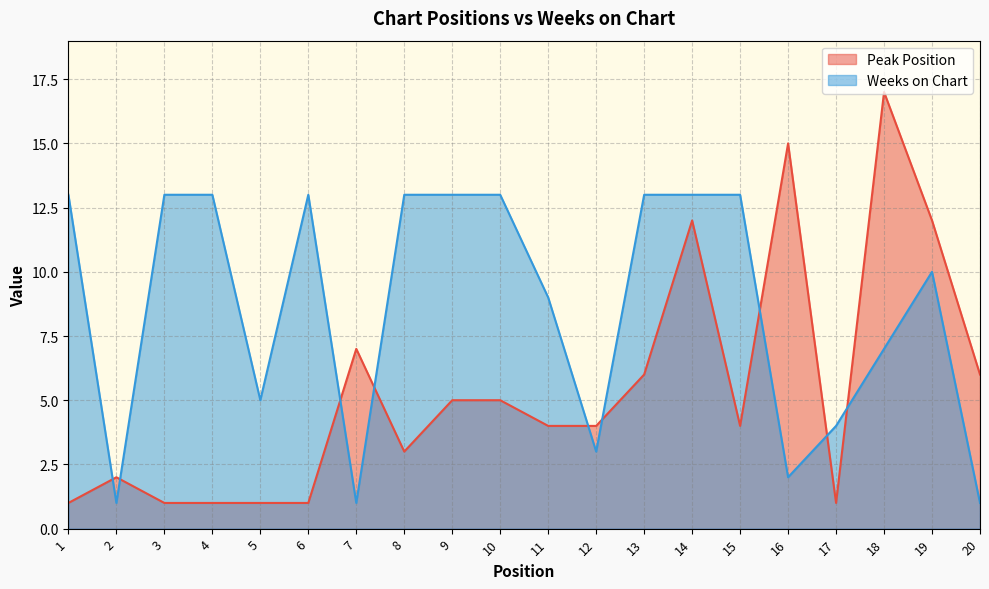

At which label does Peak Position reach its minimum?

1